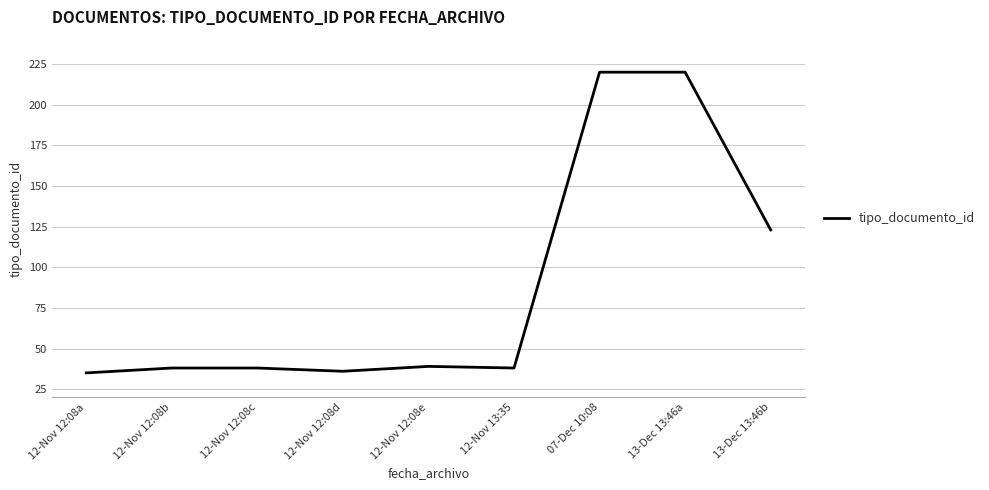

What is the maximum value shown in the chart?

220